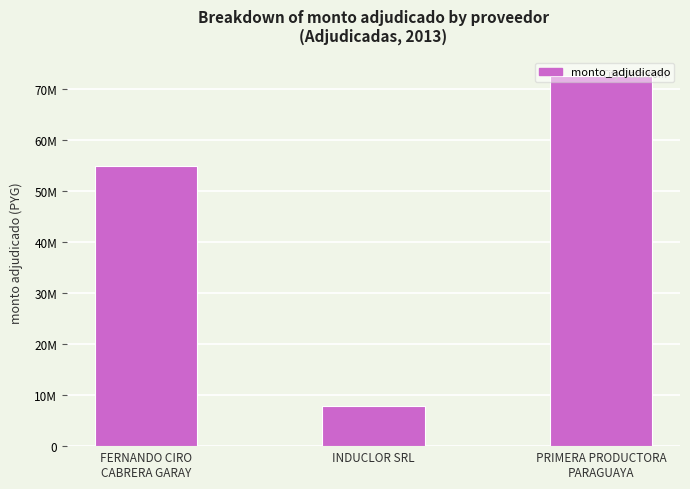

How many values are between 7897500 and 72552250?

3